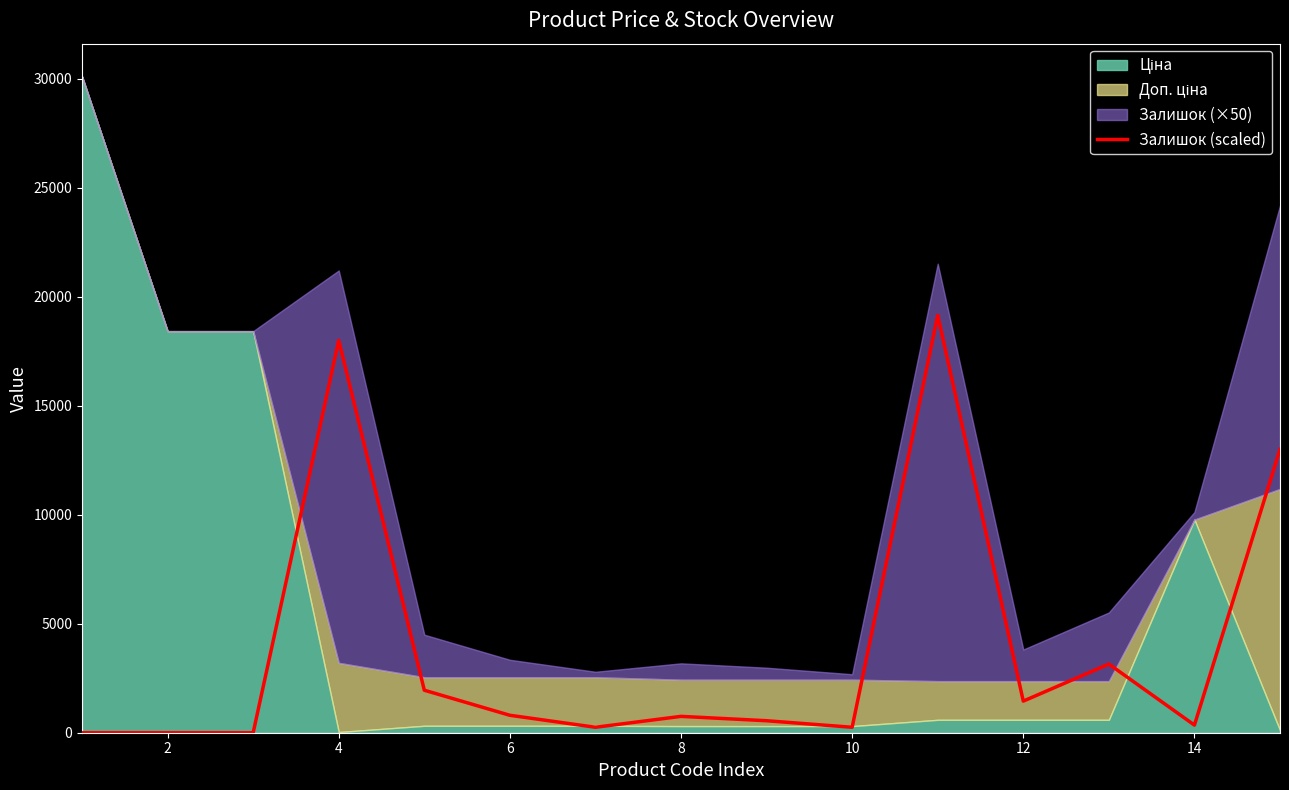

What is the highest value of the Залишок (scaled) series?

19150